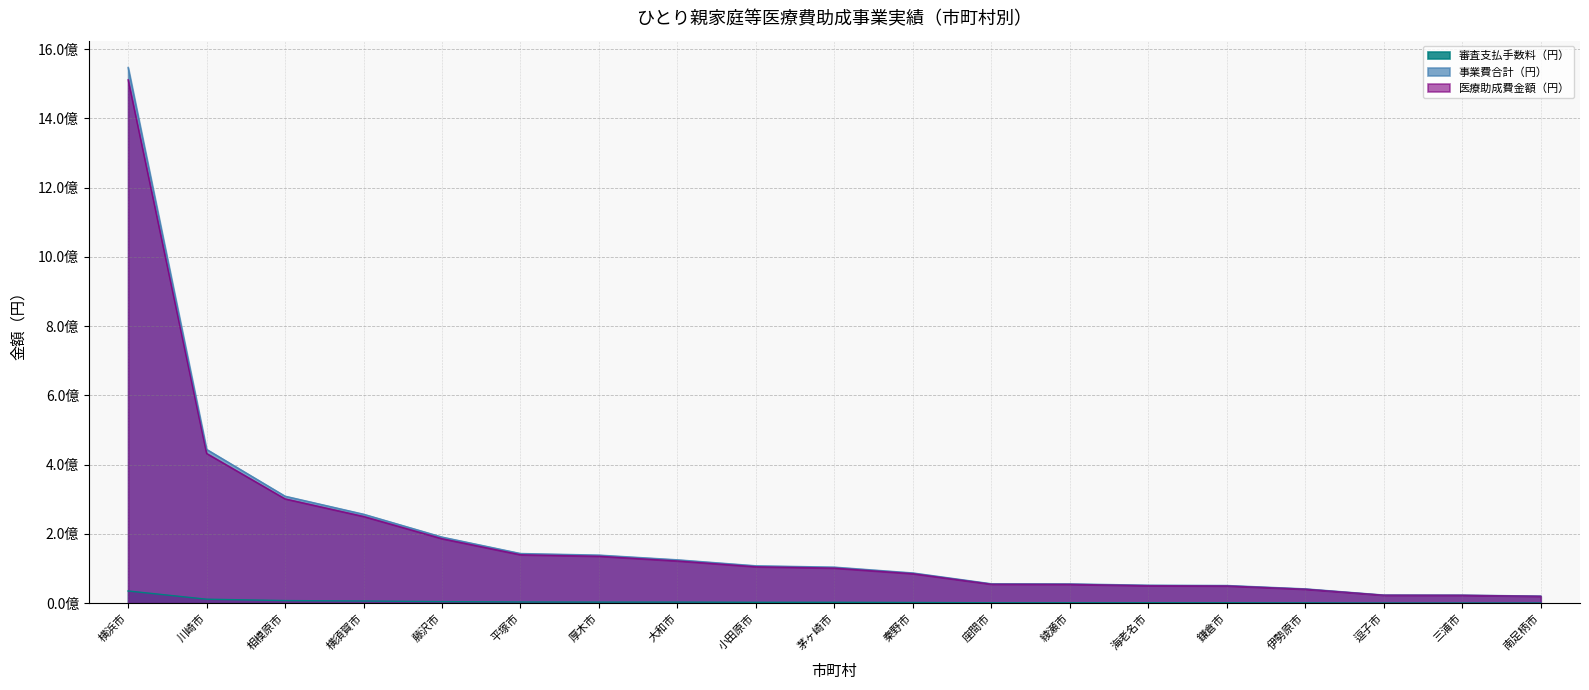

How many interior local valleys does the 医療助成費金額（円） series have?

4